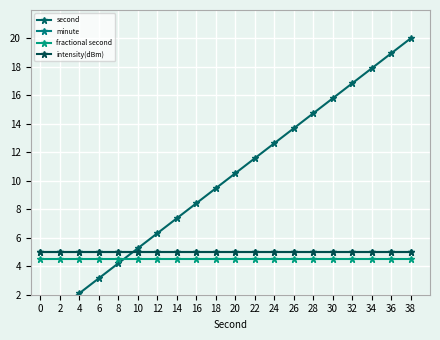

How many distinct data groups are displayed?

4